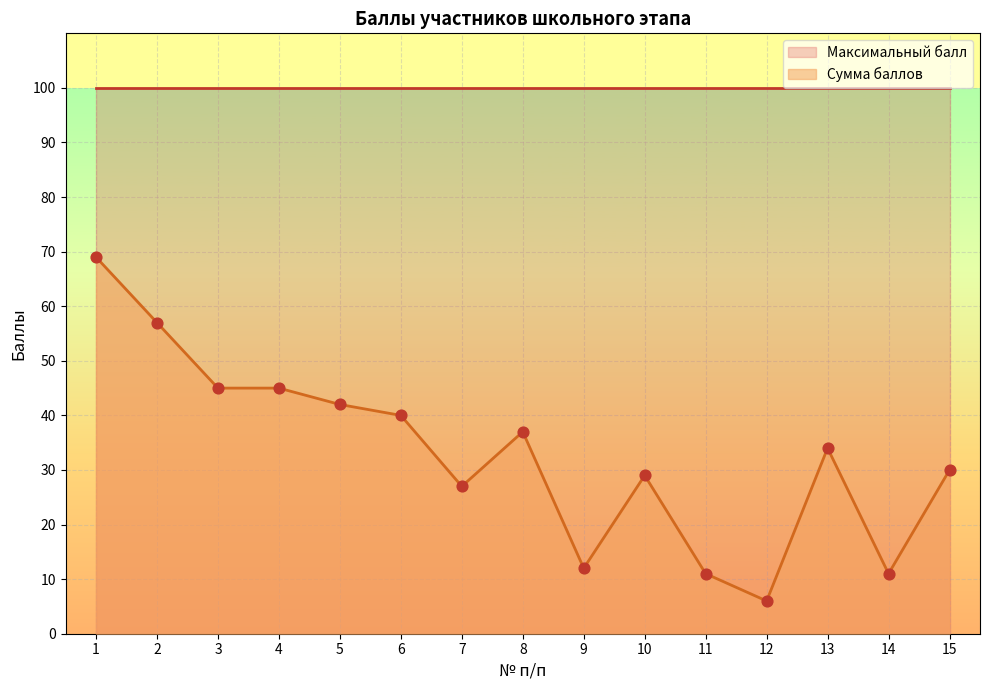

What is the ratio of the value at 6 to the value at 9?

3.3